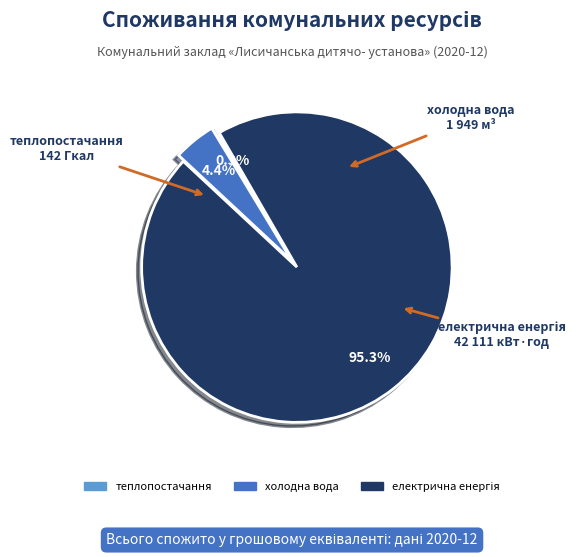

Is there any slice that represents more than half of the pie?

Yes